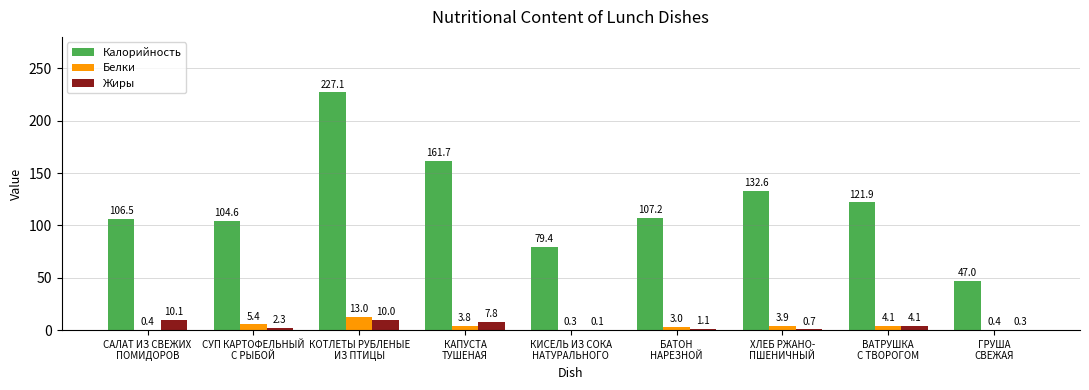

What are all the series names shown in the legend?

Калорийность, Белки, Жиры